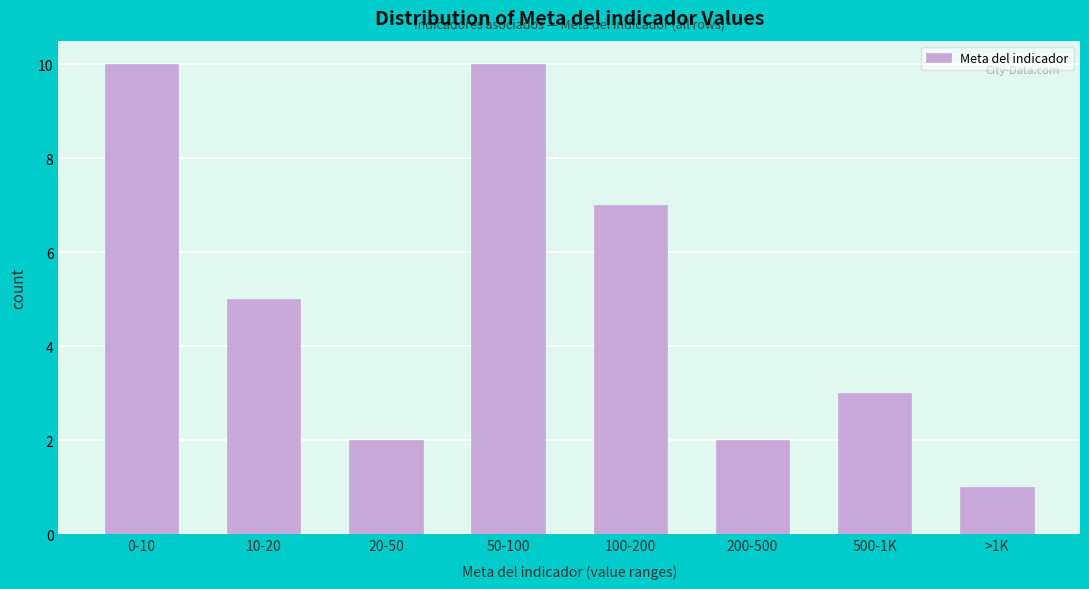

Reading left to right, transcribe all the data shown in this chart.

10	5	2	10	7	2	3	1